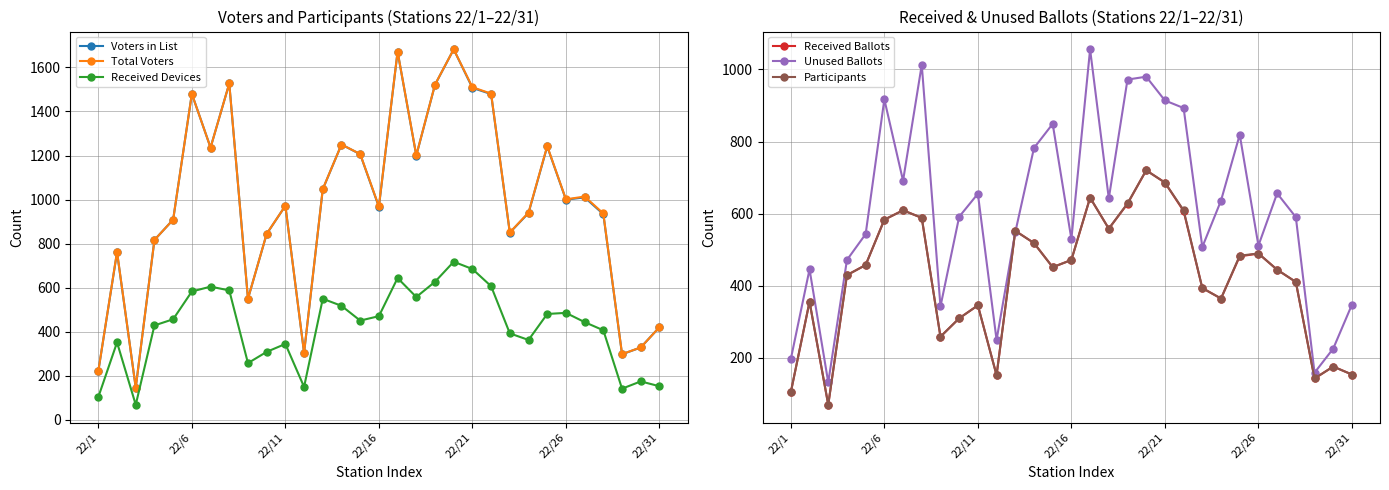

True or false: Total Voters has more than 0 interior local peaks.

True